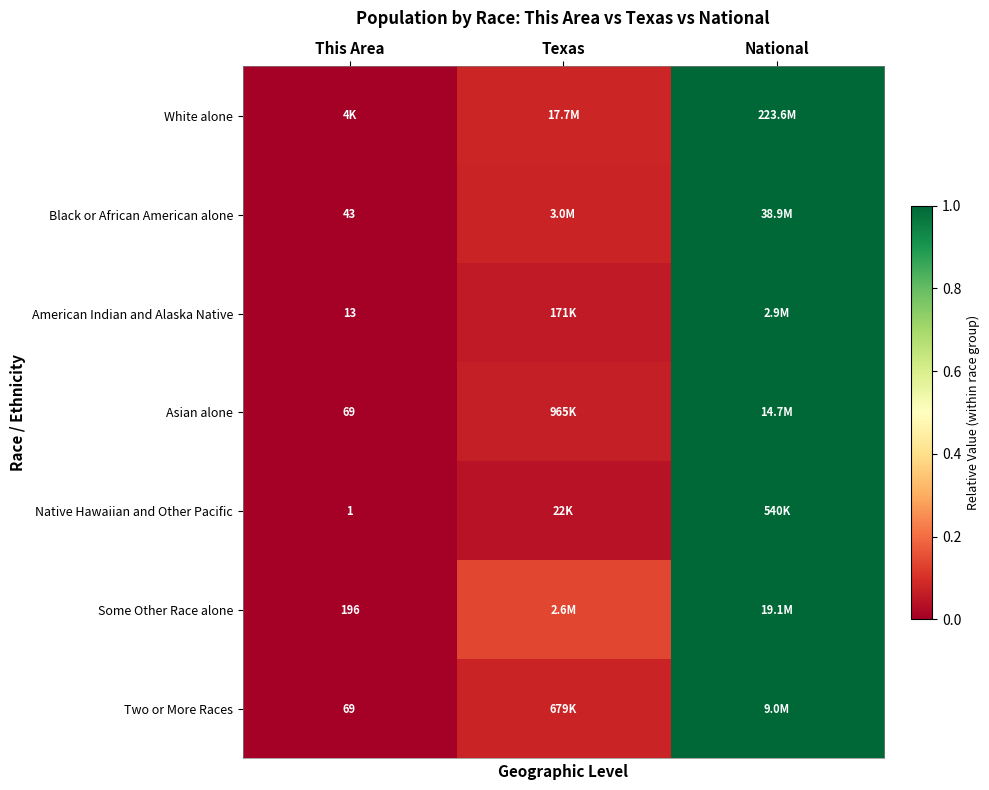

What is the average value of the Black or African American alone series?

0.4